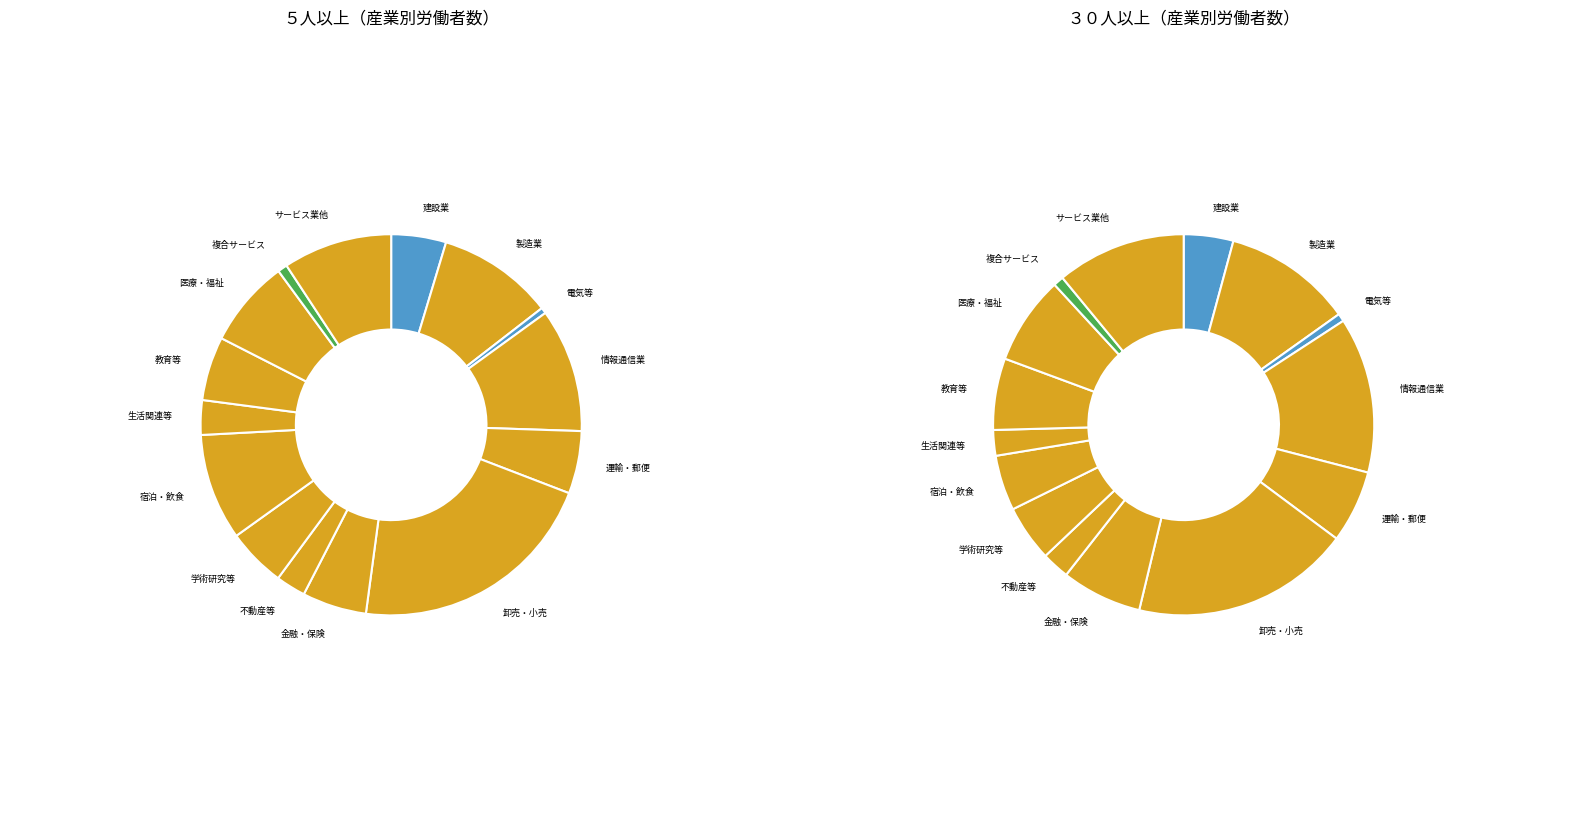

Between 医療,福祉 and 宿泊業,飲食サービス業, which is larger?

宿泊業,飲食サービス業